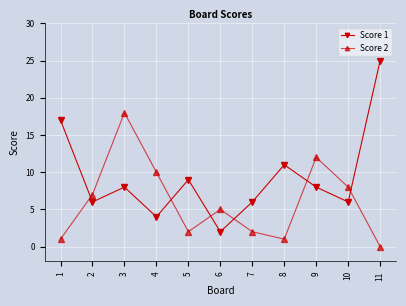

Where does the Score 2 series first go above 5?

2